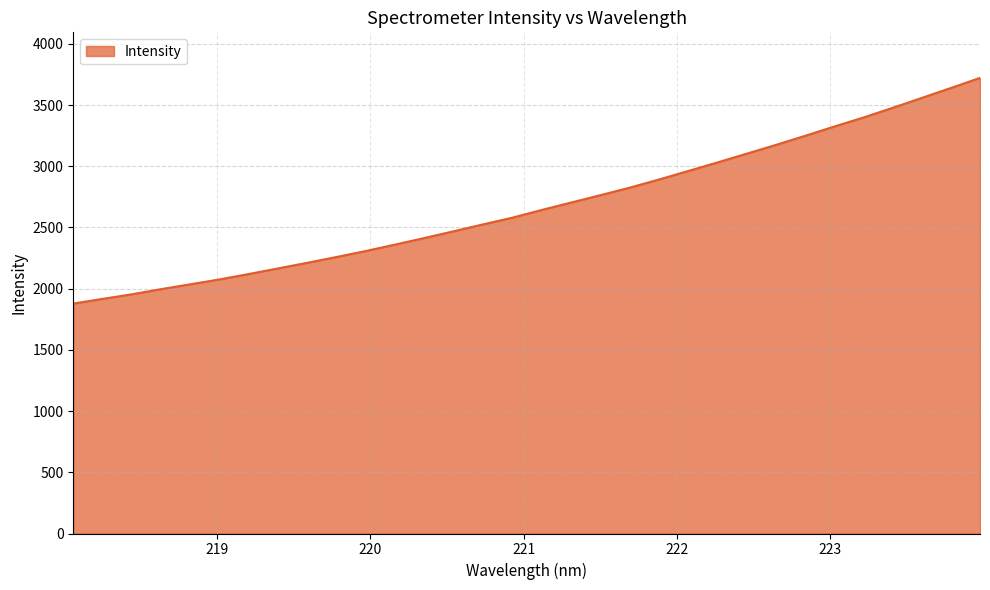

What is the minimum value shown in the chart?

1878.1